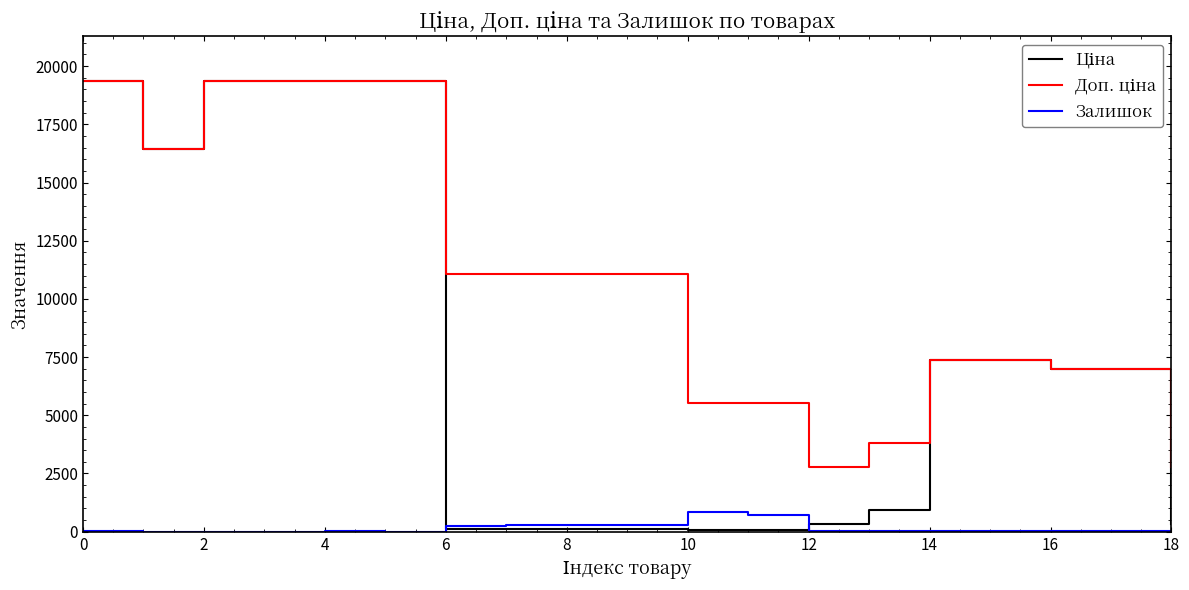

How many lines are shown in the chart?

3